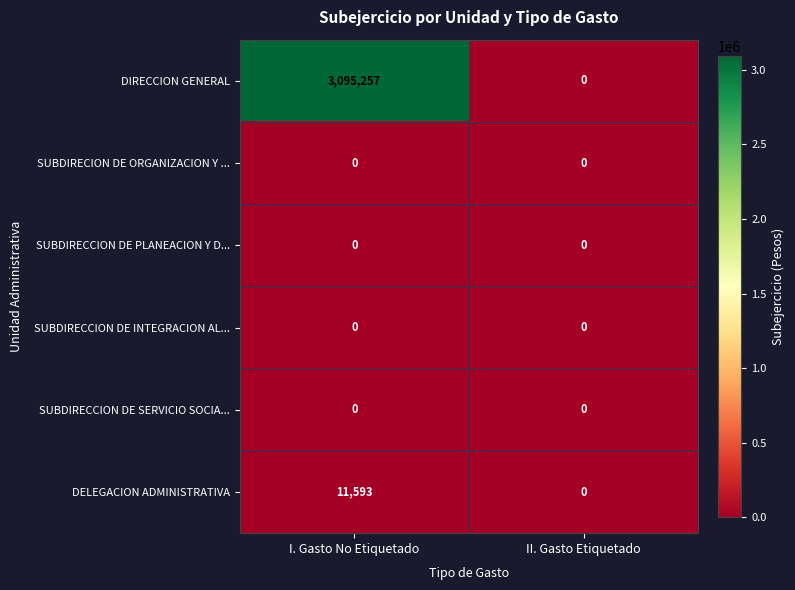

How many categories are shown in the chart?

2